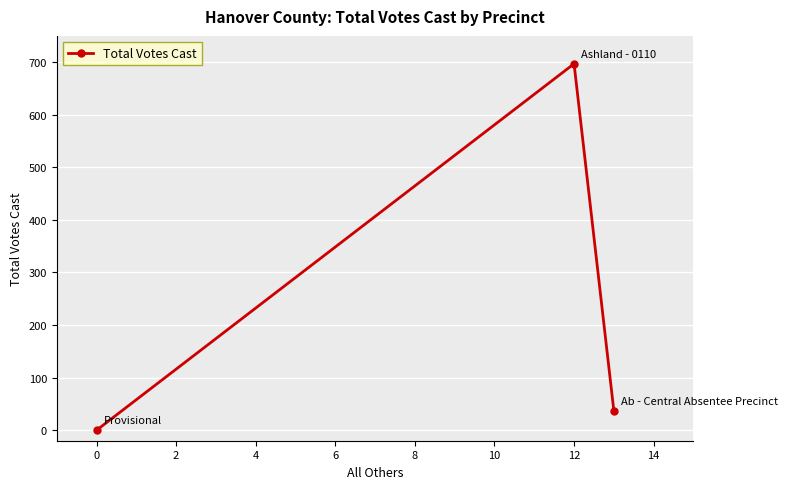

What is the change in value from 0 to 12?

+697